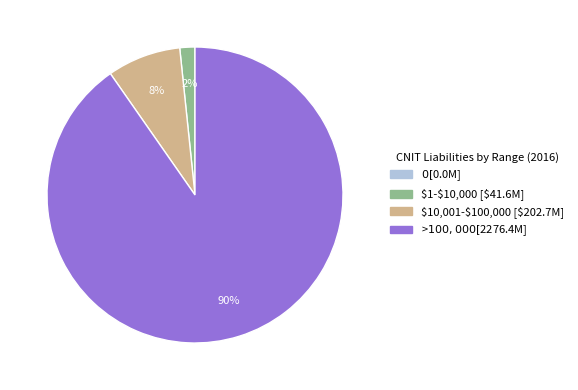

What percentage is the >$100,000 slice, to the nearest percent?

90%